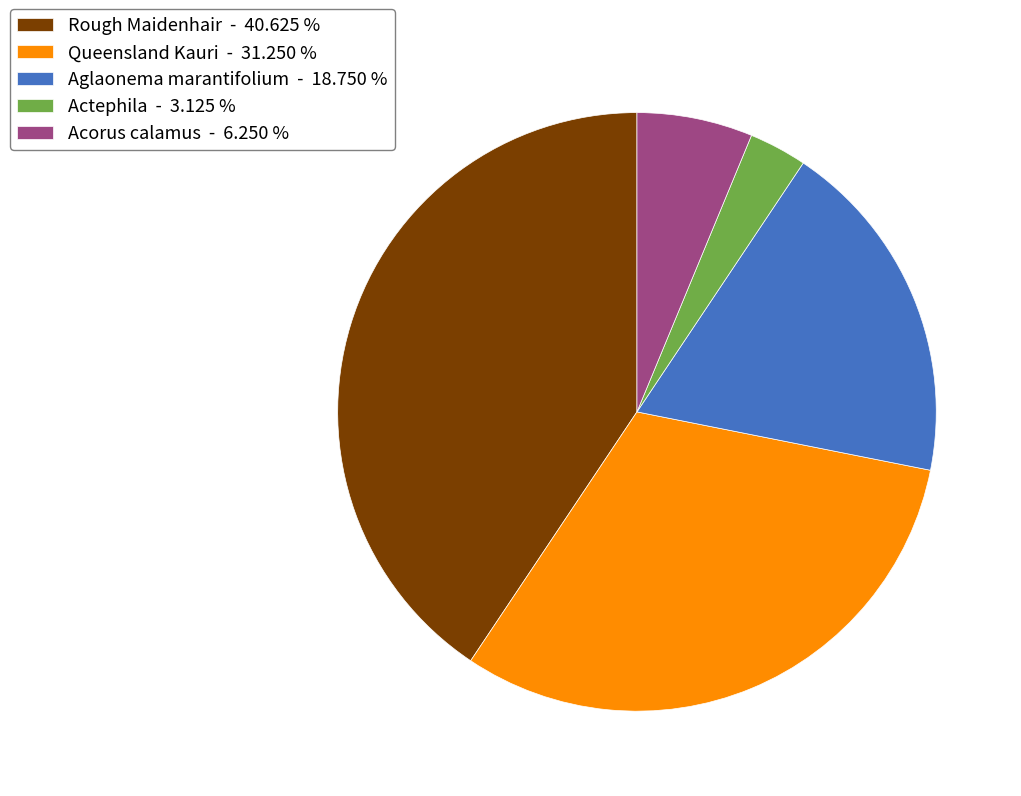

Combined, do Rough Maidenhair - 40.625 % and Aglaonema marantifolium - 18.750 % account for over 50%?

Yes